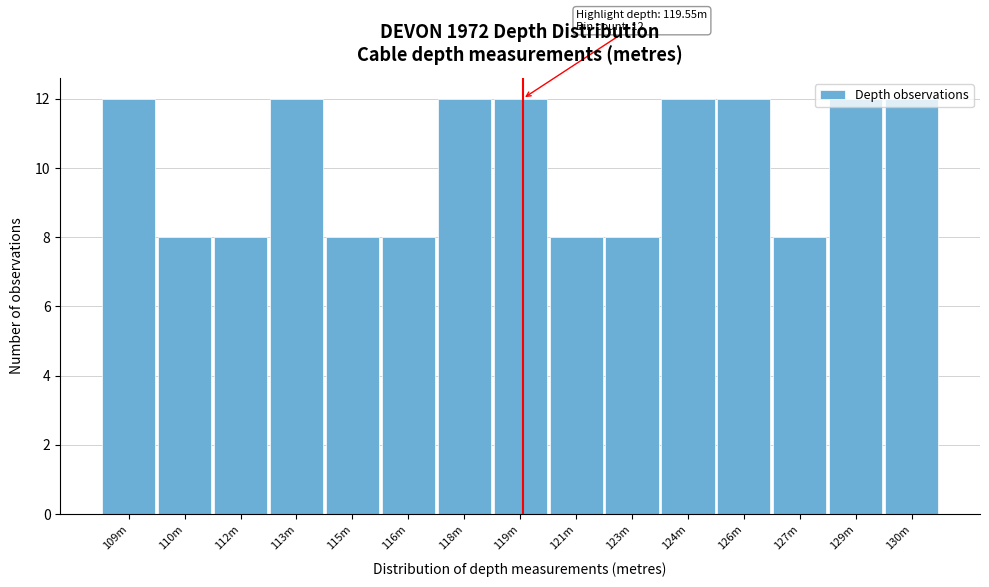

Is it true that the value at 129m is 12?

True